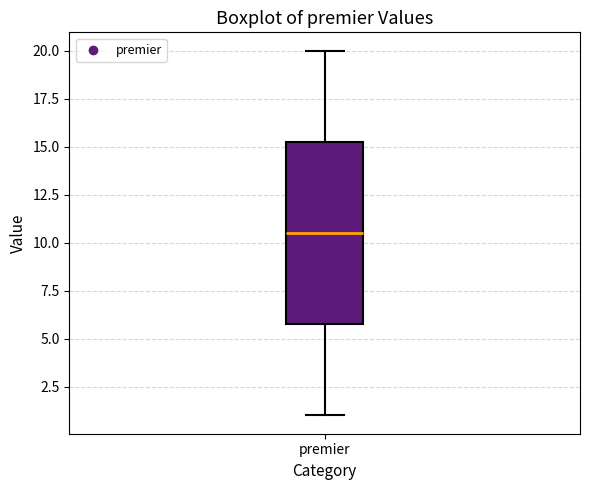

Where does the median line of the box for premier sit on the y-axis? The values are not printed on the chart, so give them approximately, as read against the axis.

10.5